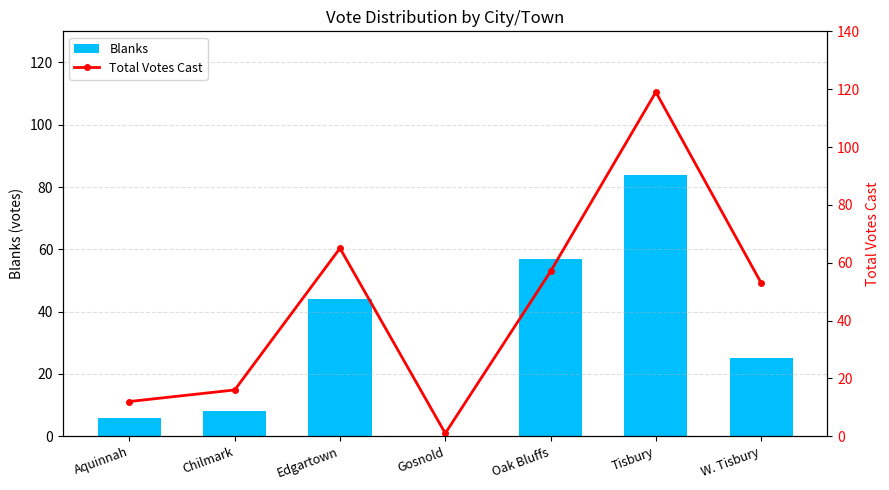

What is the maximum value shown in the chart?

119